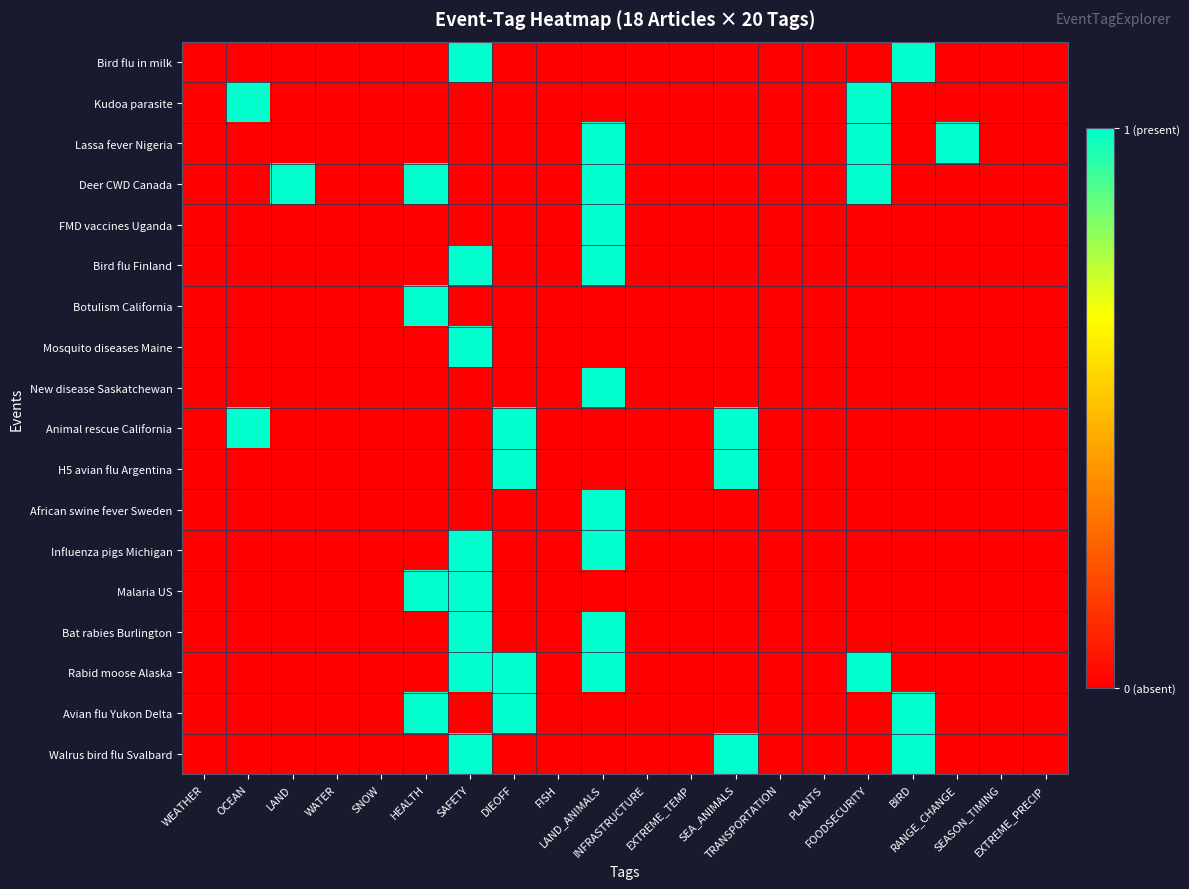

Which series has the largest total across all categories?

Deer CWD Canada